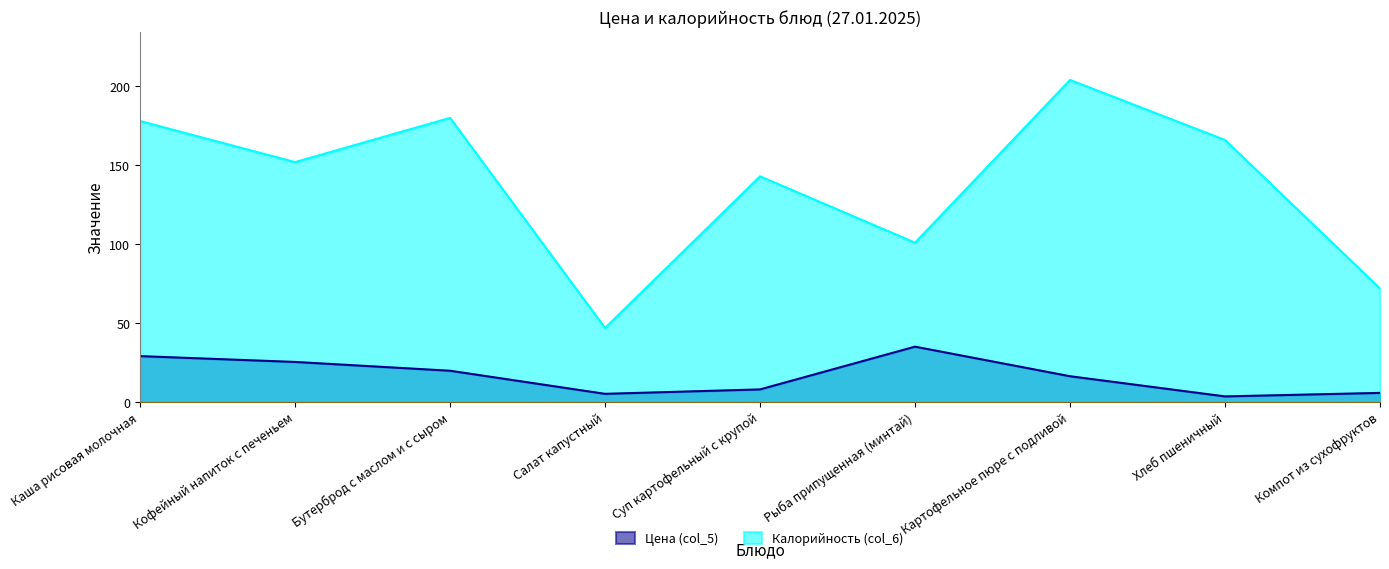

Reading left to right, what are all the values shown in this chart?

Цена (col_5): Каша рисовая молочная=29.2	Кофейный напиток с печеньем=25.5	Бутерброд с маслом и с сыром=19.9	Салат капустный=5.3	Суп картофельный с крупой=8.1	Рыба припущенная (минтай)=35.2	Картофельное пюре с подливой=16.4	Хлеб пшеничный=3.7	Компот из сухофруктов=5.9
Калорийность (col_6): Каша рисовая молочная=178.0	Кофейный напиток с печеньем=152.0	Бутерброд с маслом и с сыром=180.0	Салат капустный=47.0	Суп картофельный с крупой=143.0	Рыба припущенная (минтай)=101.0	Картофельное пюре с подливой=204.0	Хлеб пшеничный=166.0	Компот из сухофруктов=72.0